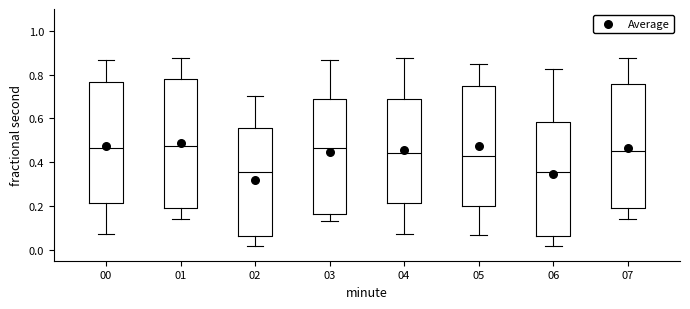

Reading left to right, transcribe this box plot: for each box, give where its median line is, the range the box spans, and where its two whiskers end, as read against the y-axis. The values are not printed on the chart, so give them approximately, as read against the axis.

00: median 0.46, box 0.22 to 0.76, whiskers 0.08 to 0.86
01: median 0.48, box 0.20 to 0.78, whiskers 0.14 to 0.88
02: median 0.36, box 0.06 to 0.56, whiskers 0.02 to 0.70
03: median 0.46, box 0.16 to 0.68, whiskers 0.12 to 0.86
04: median 0.44, box 0.22 to 0.68, whiskers 0.08 to 0.88
05: median 0.42, box 0.20 to 0.74, whiskers 0.06 to 0.84
06: median 0.36, box 0.06 to 0.58, whiskers 0.02 to 0.82
07: median 0.44, box 0.20 to 0.76, whiskers 0.14 to 0.88